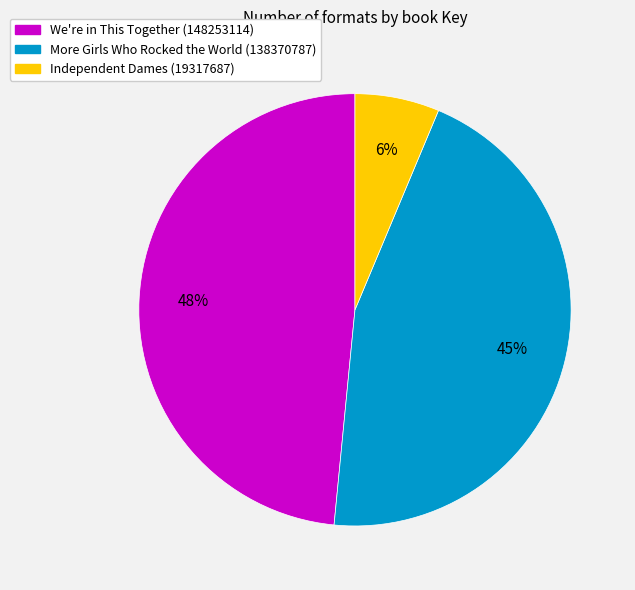

Is there any slice that represents more than half of the pie?

No